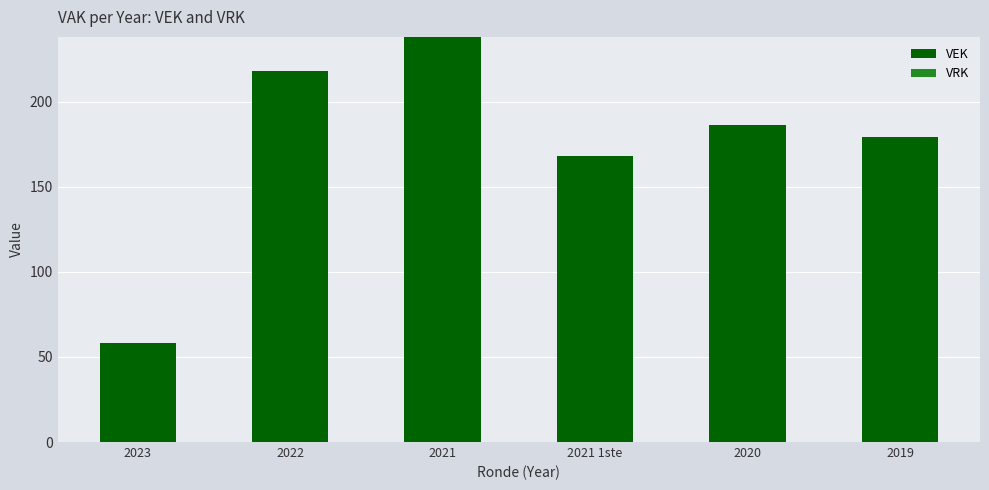

What value does the data have at 2021 1ste?

168